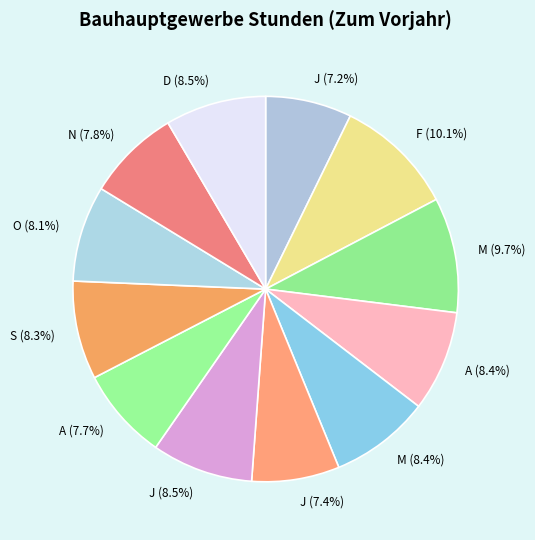

How many slices are in this pie chart?

12